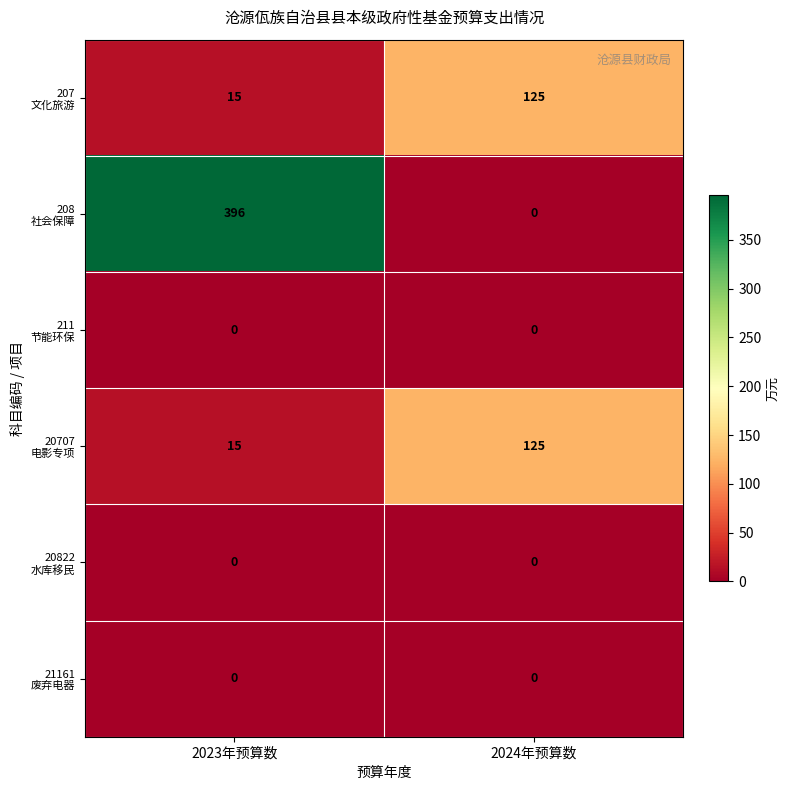

What is the spread (max minus min) of values at 2023年预算数?

396